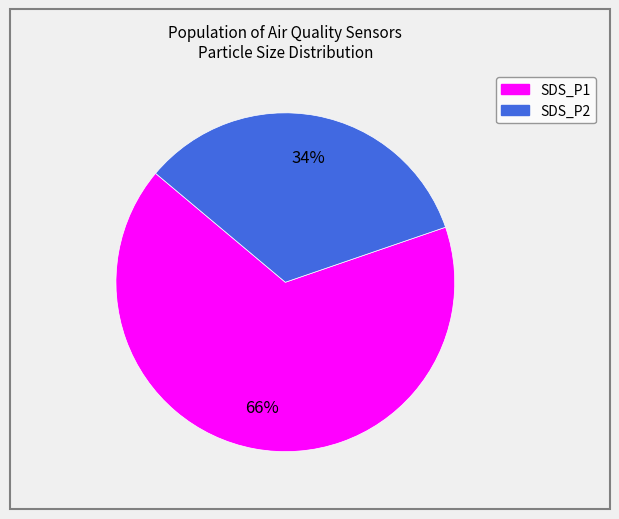

The SDS_P2 slice represents 38% of the pie. True or false?

False